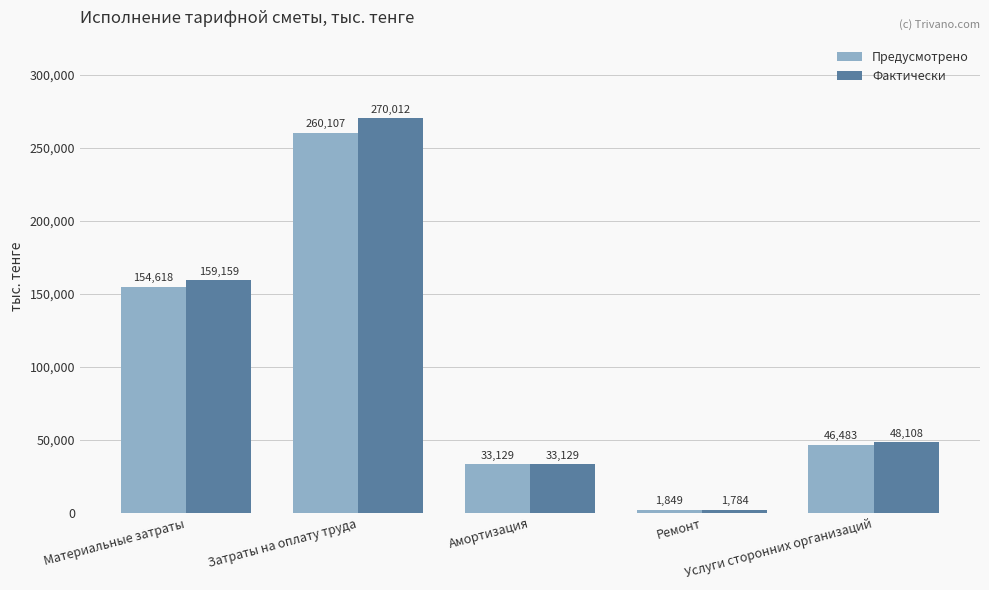

At which label does Предусмотрено first exceed 46483?

Материальные затраты